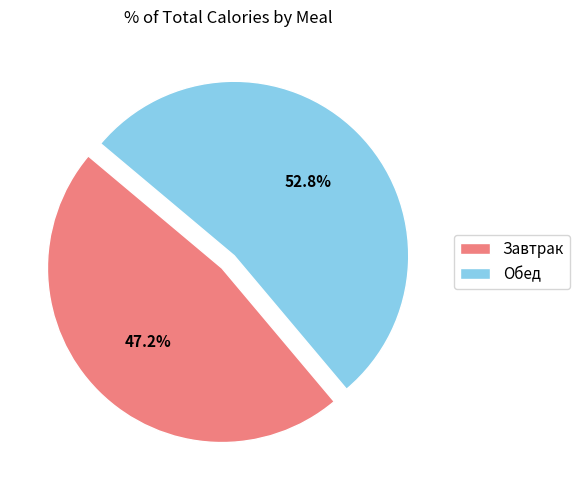

To the nearest percent, what is the difference between the Завтрак and Обед slice percentages?

6%